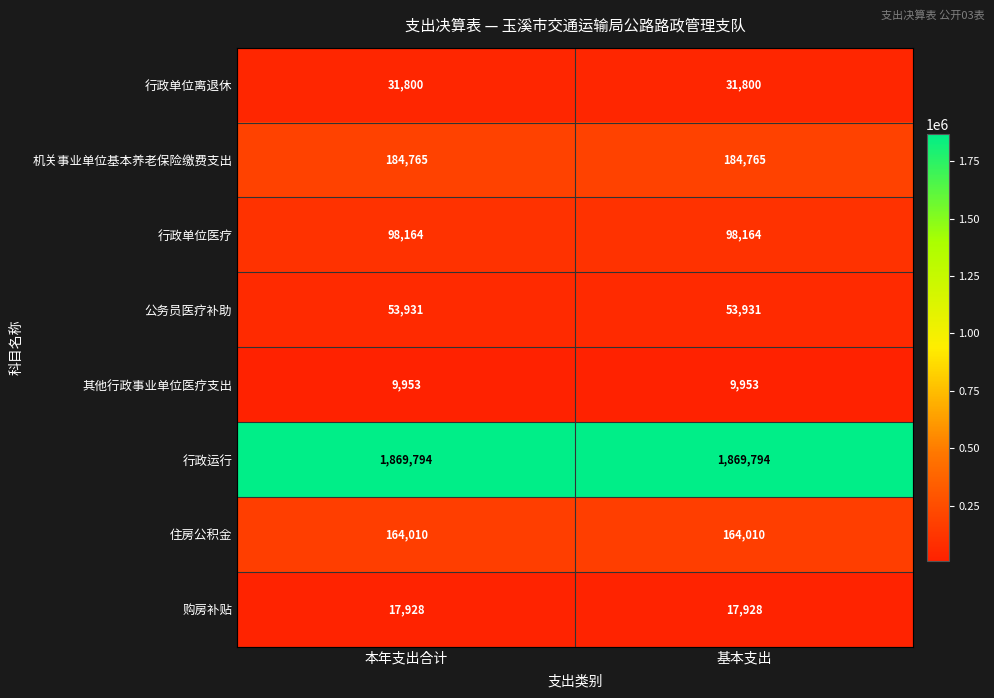

Reading right to left, extract all data points from this chart.

行政单位离退休: 31800	31800
机关事业单位基本养老保险缴费支出: 184765	184765
行政单位医疗: 98164	98164
公务员医疗补助: 53931	53931
其他行政事业单位医疗支出: 9953	9953
行政运行: 1869794	1869794
住房公积金: 164010	164010
购房补贴: 17928	17928